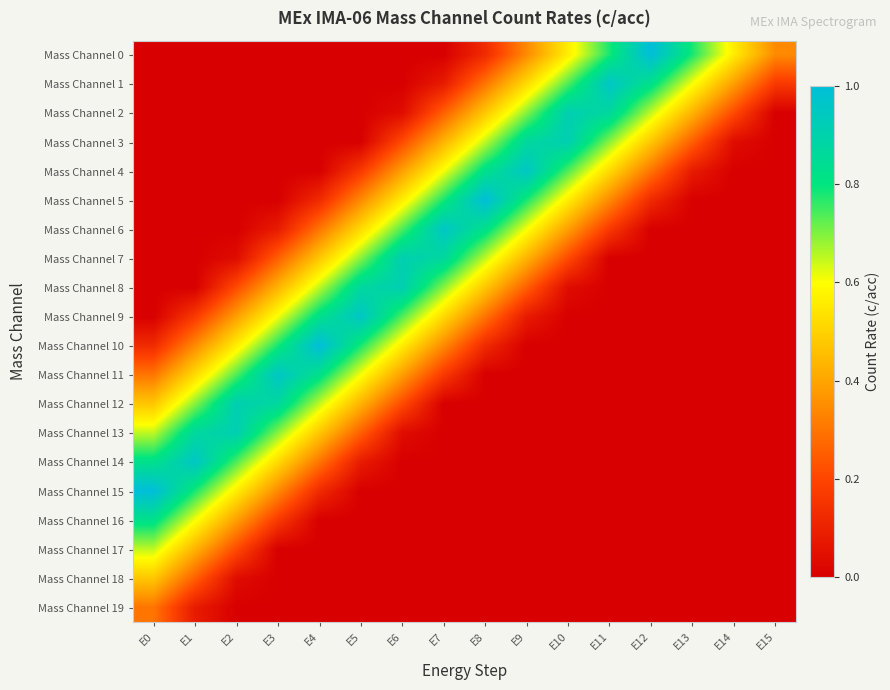

Reading left to right, transcribe all the data shown in this chart.

Mass Channel 0: E0=0.0	E1=0.0	E2=0.0	E3=0.0	E4=0.0	E5=0.0	E6=0.0	E7=0.0	E8=0.1	E9=0.3	E10=0.6	E11=0.8	E12=1.0	E13=0.8	E14=0.6	E15=0.3
Mass Channel 1: E0=0.0	E1=0.0	E2=0.0	E3=0.0	E4=0.0	E5=0.0	E6=0.0	E7=0.1	E8=0.3	E9=0.5	E10=0.7	E11=1.0	E12=0.8	E13=0.6	E14=0.4	E15=0.2
Mass Channel 2: E0=0.0	E1=0.0	E2=0.0	E3=0.0	E4=0.0	E5=0.0	E6=0.0	E7=0.3	E8=0.5	E9=0.7	E10=0.9	E11=0.9	E12=0.7	E13=0.4	E14=0.2	E15=0.0
Mass Channel 3: E0=0.0	E1=0.0	E2=0.0	E3=0.0	E4=0.0	E5=0.0	E6=0.2	E7=0.4	E8=0.7	E9=0.9	E10=0.9	E11=0.7	E12=0.5	E13=0.3	E14=0.0	E15=0.0
Mass Channel 4: E0=0.0	E1=0.0	E2=0.0	E3=0.0	E4=0.0	E5=0.2	E6=0.4	E7=0.6	E8=0.8	E9=1.0	E10=0.7	E11=0.5	E12=0.3	E13=0.1	E14=0.0	E15=0.0
Mass Channel 5: E0=0.0	E1=0.0	E2=0.0	E3=0.0	E4=0.1	E5=0.3	E6=0.6	E7=0.8	E8=1.0	E9=0.8	E10=0.6	E11=0.3	E12=0.1	E13=0.0	E14=0.0	E15=0.0
Mass Channel 6: E0=0.0	E1=0.0	E2=0.0	E3=0.1	E4=0.3	E5=0.5	E6=0.7	E7=1.0	E8=0.8	E9=0.6	E10=0.4	E11=0.2	E12=0.0	E13=0.0	E14=0.0	E15=0.0
Mass Channel 7: E0=0.0	E1=0.0	E2=0.0	E3=0.3	E4=0.5	E5=0.7	E6=0.9	E7=0.9	E8=0.7	E9=0.4	E10=0.2	E11=0.0	E12=0.0	E13=0.0	E14=0.0	E15=0.0
Mass Channel 8: E0=0.0	E1=0.0	E2=0.2	E3=0.4	E4=0.7	E5=0.9	E6=0.9	E7=0.7	E8=0.5	E9=0.3	E10=0.0	E11=0.0	E12=0.0	E13=0.0	E14=0.0	E15=0.0
Mass Channel 9: E0=0.0	E1=0.2	E2=0.4	E3=0.6	E4=0.8	E5=1.0	E6=0.7	E7=0.5	E8=0.3	E9=0.1	E10=0.0	E11=0.0	E12=0.0	E13=0.0	E14=0.0	E15=0.0
Mass Channel 10: E0=0.1	E1=0.3	E2=0.6	E3=0.8	E4=1.0	E5=0.8	E6=0.6	E7=0.3	E8=0.1	E9=0.0	E10=0.0	E11=0.0	E12=0.0	E13=0.0	E14=0.0	E15=0.0
Mass Channel 11: E0=0.3	E1=0.5	E2=0.7	E3=1.0	E4=0.8	E5=0.6	E6=0.4	E7=0.2	E8=0.0	E9=0.0	E10=0.0	E11=0.0	E12=0.0	E13=0.0	E14=0.0	E15=0.0
Mass Channel 12: E0=0.5	E1=0.7	E2=0.9	E3=0.9	E4=0.7	E5=0.4	E6=0.2	E7=0.0	E8=0.0	E9=0.0	E10=0.0	E11=0.0	E12=0.0	E13=0.0	E14=0.0	E15=0.0
Mass Channel 13: E0=0.7	E1=0.9	E2=0.9	E3=0.7	E4=0.5	E5=0.3	E6=0.0	E7=0.0	E8=0.0	E9=0.0	E10=0.0	E11=0.0	E12=0.0	E13=0.0	E14=0.0	E15=0.0
Mass Channel 14: E0=0.8	E1=1.0	E2=0.7	E3=0.5	E4=0.3	E5=0.1	E6=0.0	E7=0.0	E8=0.0	E9=0.0	E10=0.0	E11=0.0	E12=0.0	E13=0.0	E14=0.0	E15=0.0
Mass Channel 15: E0=1.0	E1=0.8	E2=0.6	E3=0.3	E4=0.1	E5=0.0	E6=0.0	E7=0.0	E8=0.0	E9=0.0	E10=0.0	E11=0.0	E12=0.0	E13=0.0	E14=0.0	E15=0.0
Mass Channel 16: E0=0.8	E1=0.6	E2=0.4	E3=0.2	E4=0.0	E5=0.0	E6=0.0	E7=0.0	E8=0.0	E9=0.0	E10=0.0	E11=0.0	E12=0.0	E13=0.0	E14=0.0	E15=0.0
Mass Channel 17: E0=0.7	E1=0.4	E2=0.2	E3=0.0	E4=0.0	E5=0.0	E6=0.0	E7=0.0	E8=0.0	E9=0.0	E10=0.0	E11=0.0	E12=0.0	E13=0.0	E14=0.0	E15=0.0
Mass Channel 18: E0=0.5	E1=0.3	E2=0.0	E3=0.0	E4=0.0	E5=0.0	E6=0.0	E7=0.0	E8=0.0	E9=0.0	E10=0.0	E11=0.0	E12=0.0	E13=0.0	E14=0.0	E15=0.0
Mass Channel 19: E0=0.3	E1=0.1	E2=0.0	E3=0.0	E4=0.0	E5=0.0	E6=0.0	E7=0.0	E8=0.0	E9=0.0	E10=0.0	E11=0.0	E12=0.0	E13=0.0	E14=0.0	E15=0.0